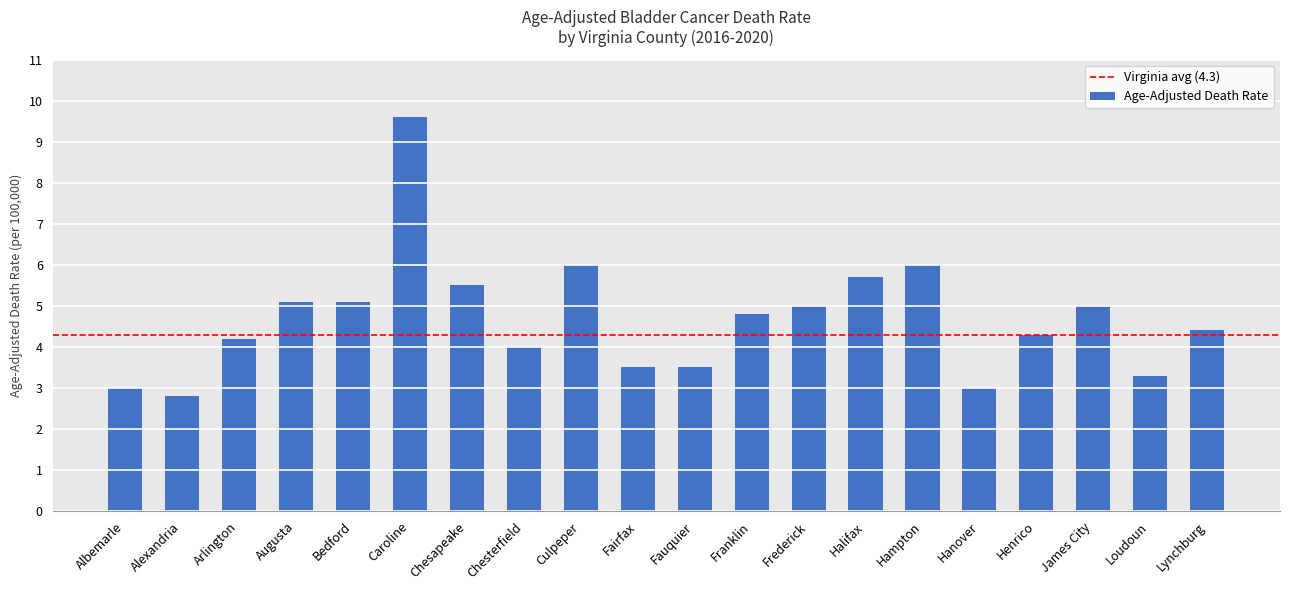

What is the label of the 10th bar from the right?

Fauquier